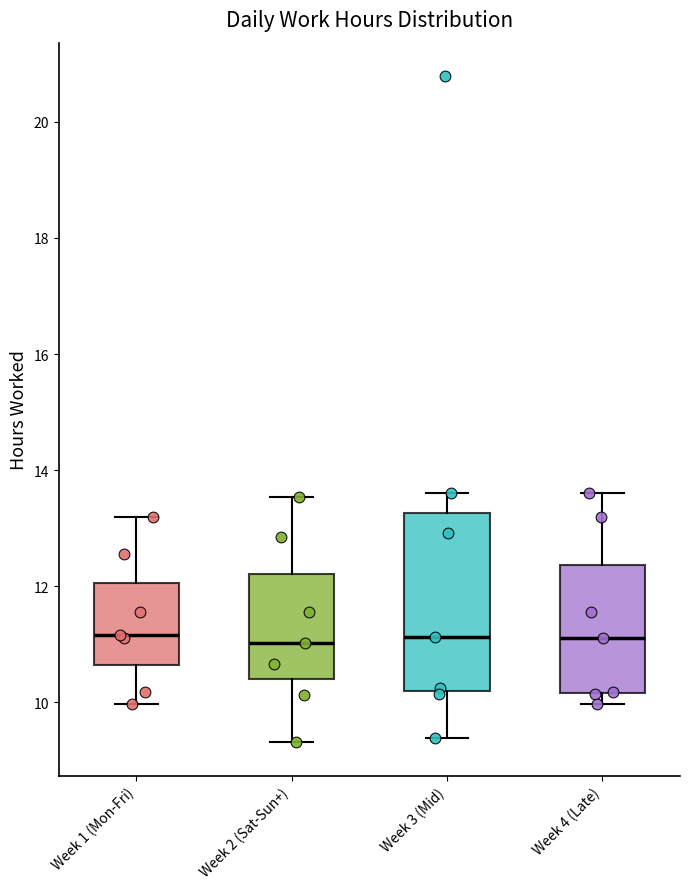

Reading left to right, transcribe this box plot: for each box, give where its median line is, the range the box spans, and where its two whiskers end, as read against the y-axis. The values are not printed on the chart, so give them approximately, as read against the axis.

Week 1 (Mon-Fri): median 11.2, box 10.6 to 12.0, whiskers 10.0 to 13.2
Week 2 (Sat-Sun+): median 11.0, box 10.4 to 12.2, whiskers 9.4 to 13.6
Week 3 (Mid): median 11.2, box 10.2 to 13.2, whiskers 9.4 to 13.6
Week 4 (Late): median 11.2, box 10.2 to 12.4, whiskers 10.0 to 13.6